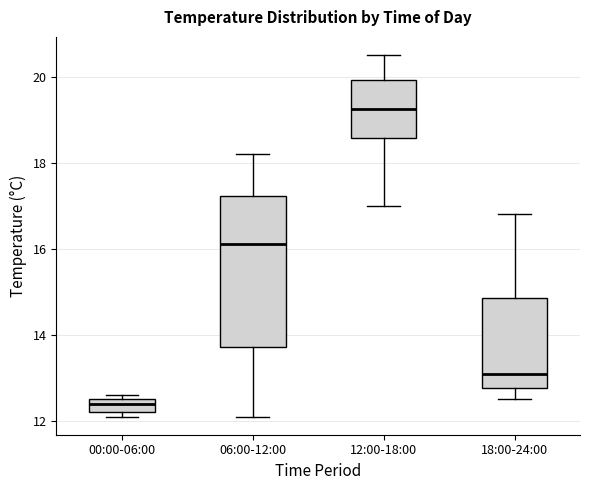

Reading left to right, read every box against the y-axis: the position of its median line, the range the box covers, and the ends of its whiskers. The values are not printed on the chart, so give them approximately, as read against the axis.

00:00-06:00: median 12.4, box 12.2 to 12.6, whiskers 12.2 (just below the box's lower edge) to 12.6 (just above the box's upper edge)
06:00-12:00: median 16.2, box 13.8 to 17.2, whiskers 12.2 to 18.2
12:00-18:00: median 19.2, box 18.6 to 20.0, whiskers 17.0 to 20.6
18:00-24:00: median 13.2, box 12.8 to 14.8, whiskers 12.6 to 16.8